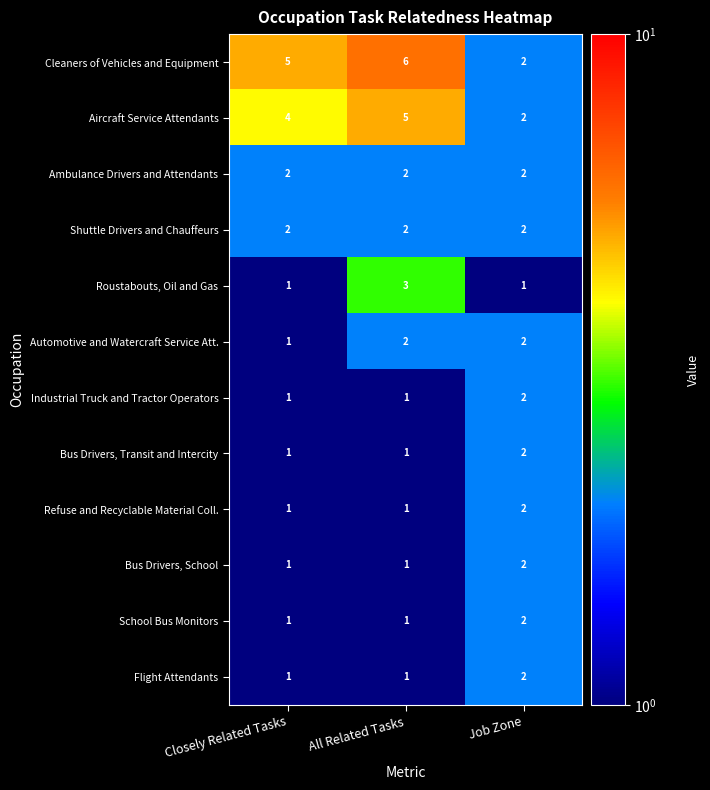

What is the sum of the Shuttle Drivers and Chauffeurs values at Job Zone and Closely Related Tasks?

4